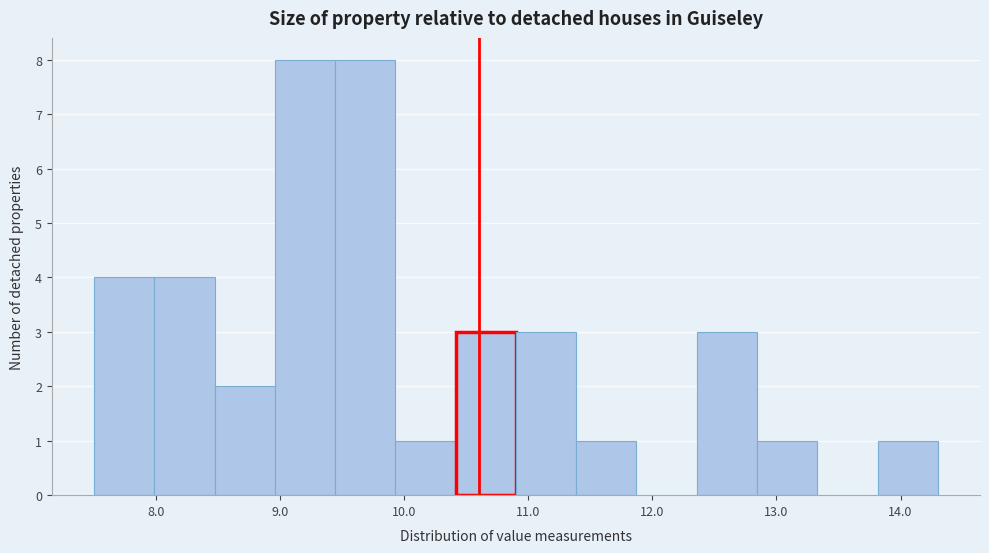

Reading left to right, list every bar in this chart as the range it spans on the x-axis followed by its height. Neither the bar edges nor the heights are printed on the chart, so give them approximately, as read against the axes.

7.5 to 8.0: 4
8.0 to 8.5: 4
8.5 to 9.0: 2
9.0 to 9.4: 8
9.4 to 9.9: 8
9.9 to 10.4: 1
10.4 to 10.9: 3
10.9 to 11.4: 3
11.4 to 11.9: 1
11.9 to 12.4: 0
12.4 to 12.8: 3
12.8 to 13.3: 1
13.3 to 13.8: 0
13.8 to 14.3: 1